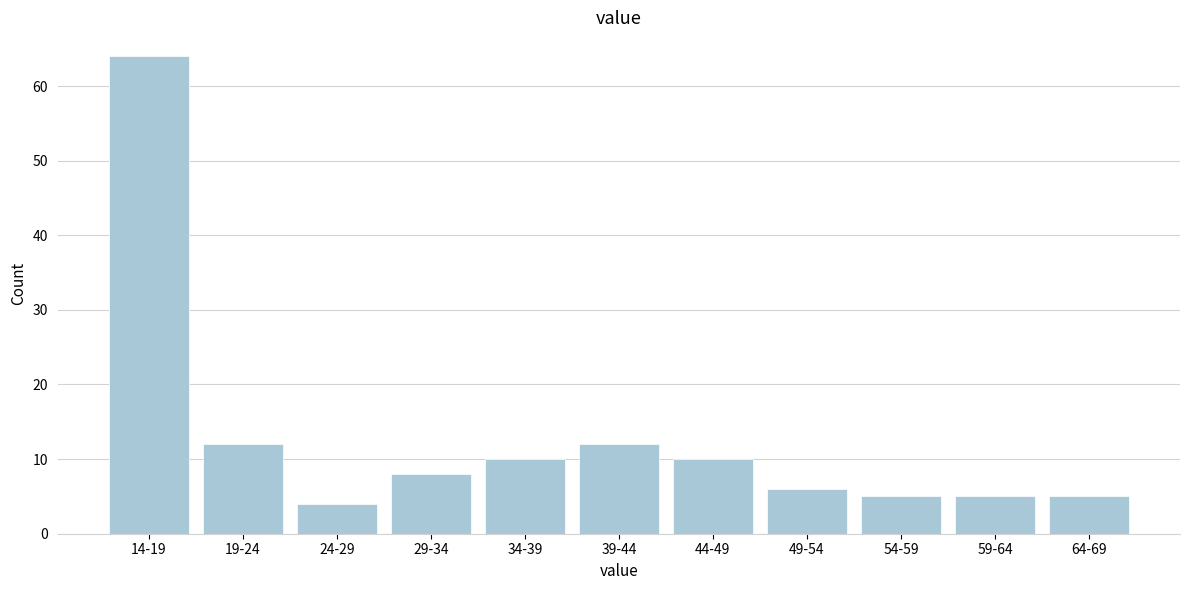

Reading right to left, extract all data points from this chart.

5	5	5	6	10	12	10	8	4	12	64